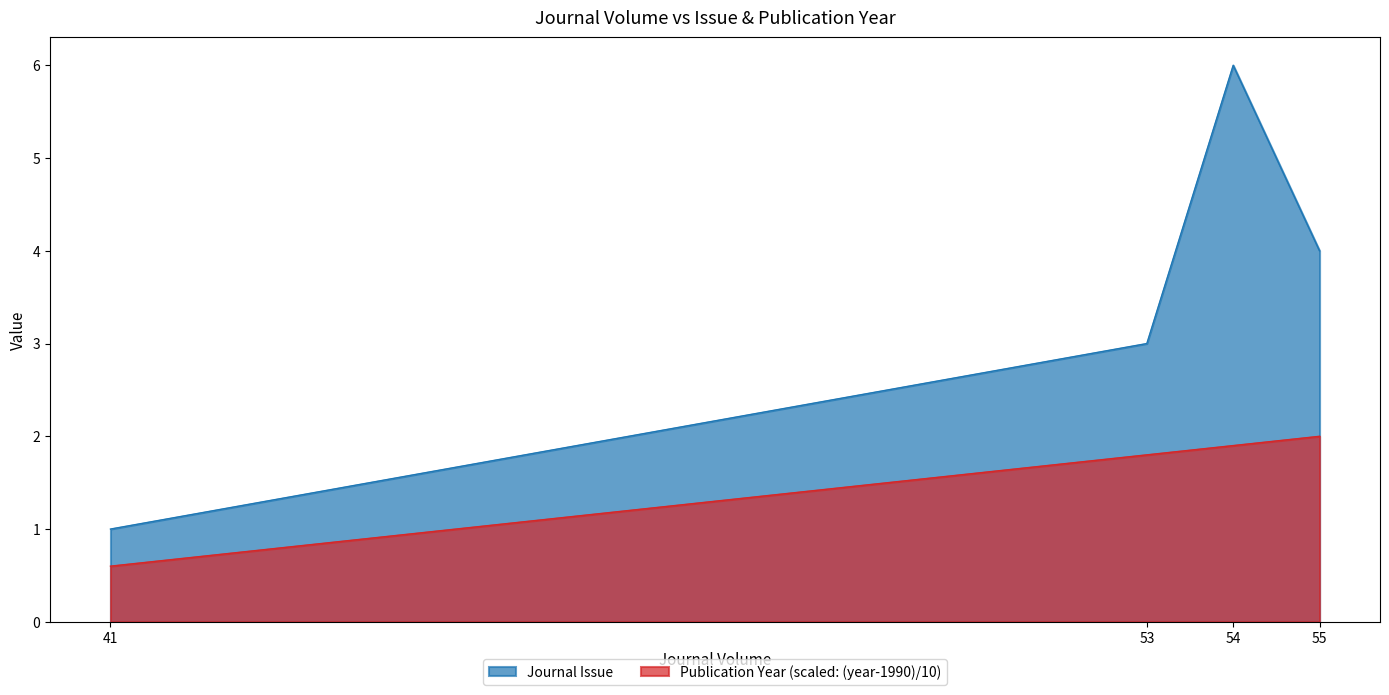

The value of Journal Issue at 53 is 4.2. True or false?

False